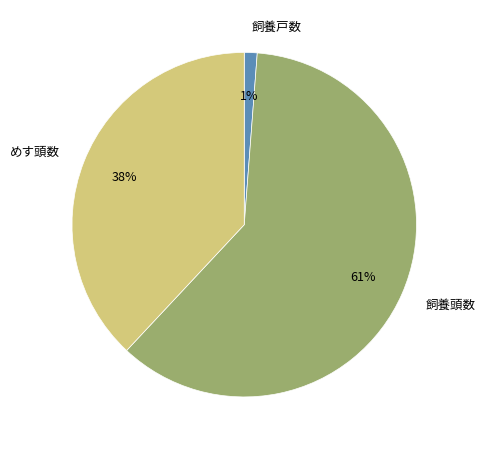

Between めす頭数 and 飼養戸数, which is larger?

めす頭数